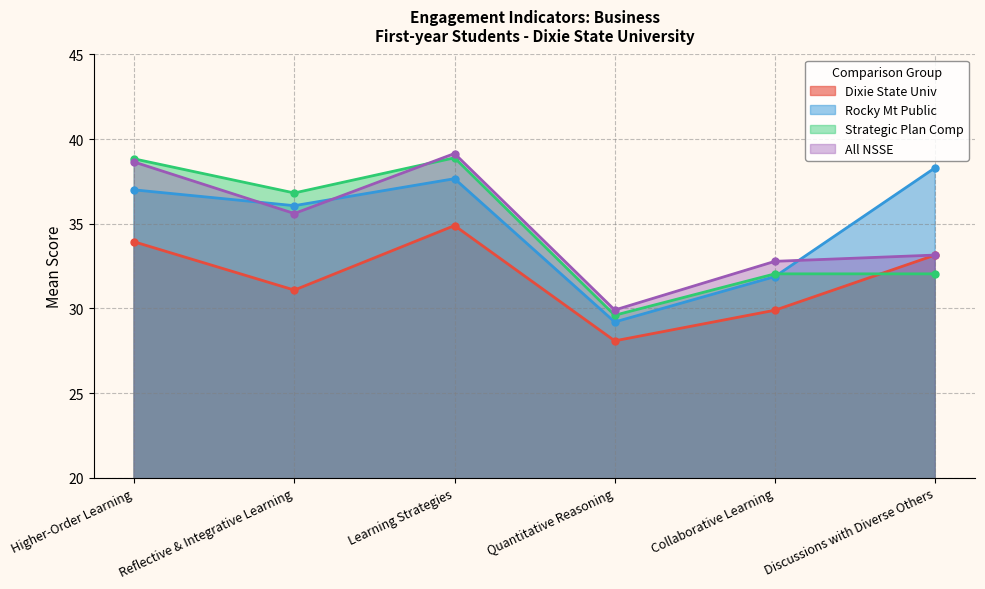

Is it true that Strategic Plan Comp equals 13.5 at Learning Strategies?

False